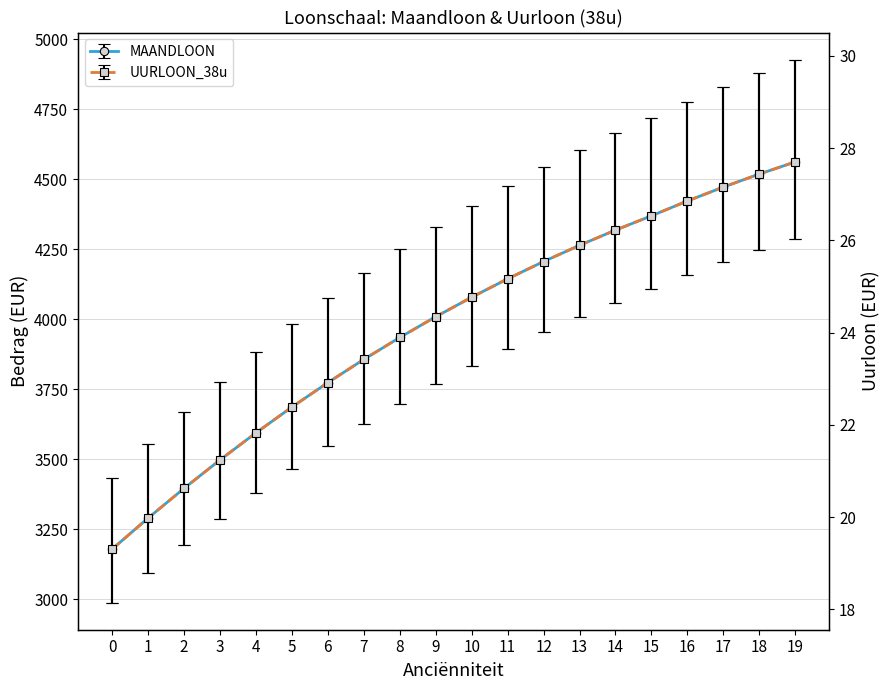

How many series are shown in this chart?

2